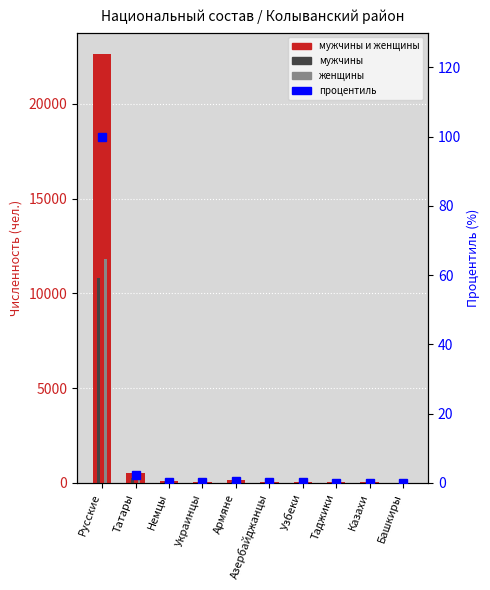

What value does the процентиль series have at Армяне?

0.6